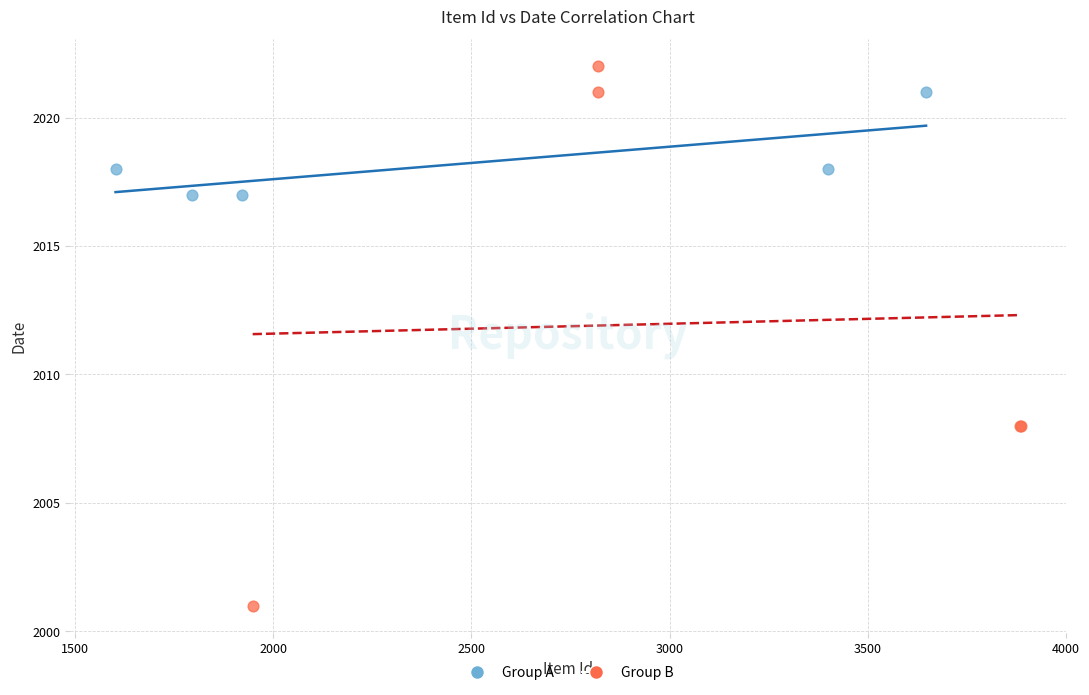

Which series contains the highest Y value?

Group B